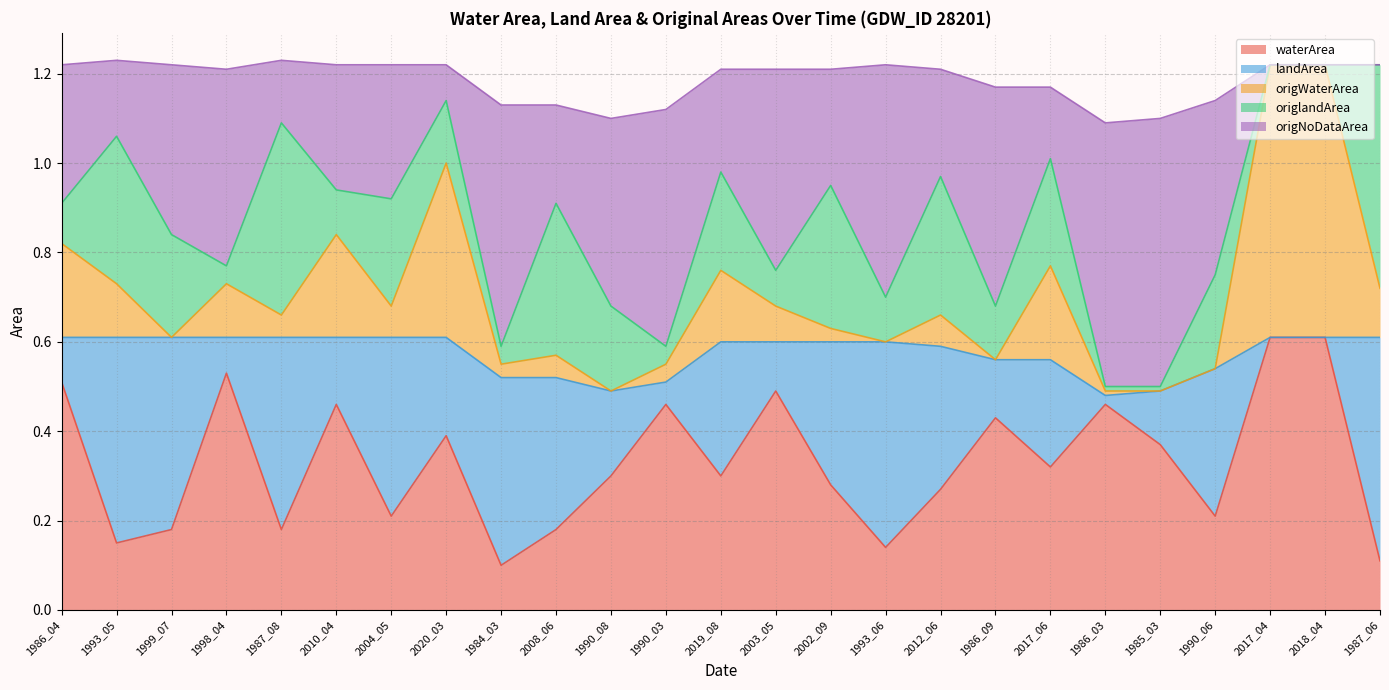

At which label is origWaterArea closest to 0?

1999_07